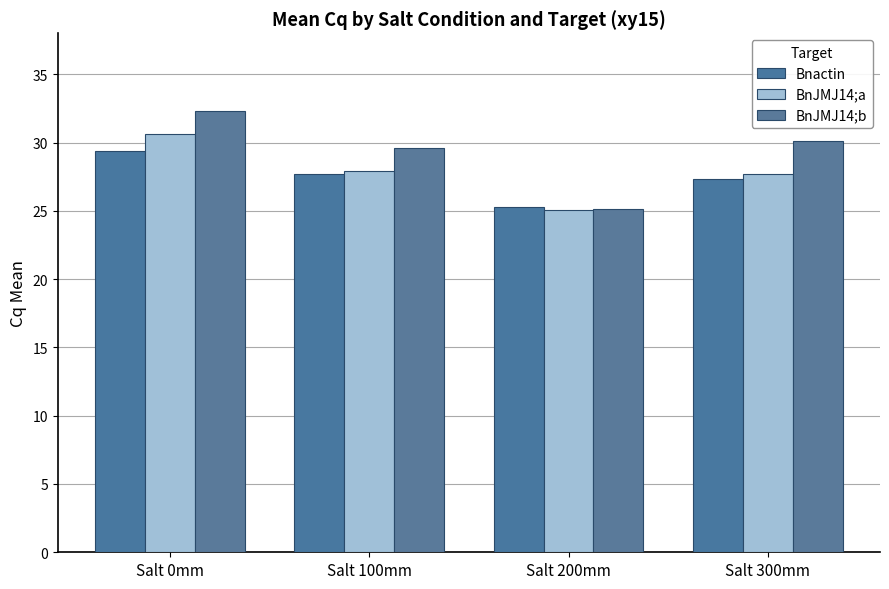

Reading left to right, what are all the values shown in this chart?

Bnactin: Salt 0mm=29.4	Salt 100mm=27.7	Salt 200mm=25.3	Salt 300mm=27.3
BnJMJ14;a: Salt 0mm=30.6	Salt 100mm=27.9	Salt 200mm=25.1	Salt 300mm=27.7
BnJMJ14;b: Salt 0mm=32.3	Salt 100mm=29.6	Salt 200mm=25.1	Salt 300mm=30.1